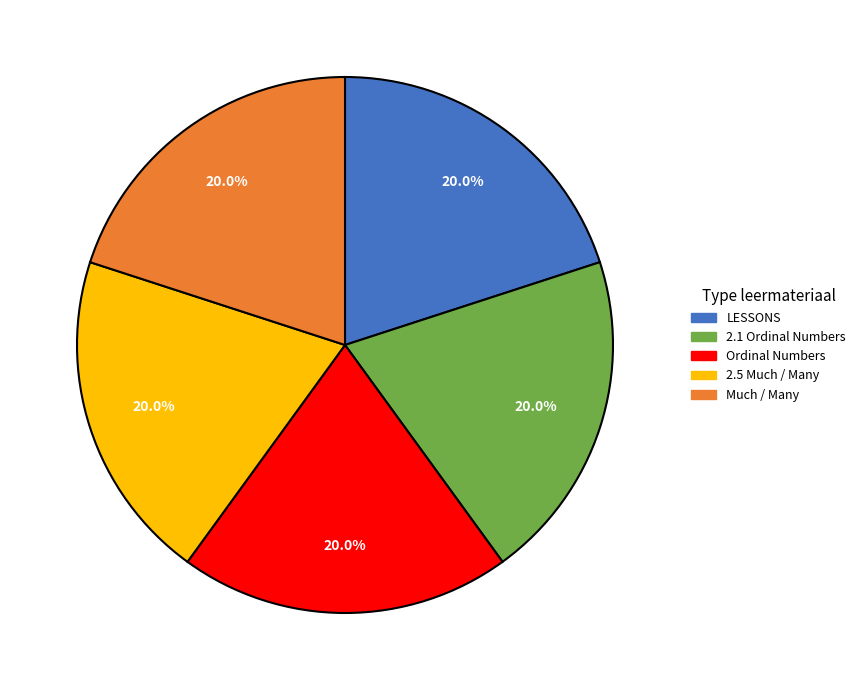

The 2.1 Ordinal Numbers slice represents 20% of the pie. True or false?

True